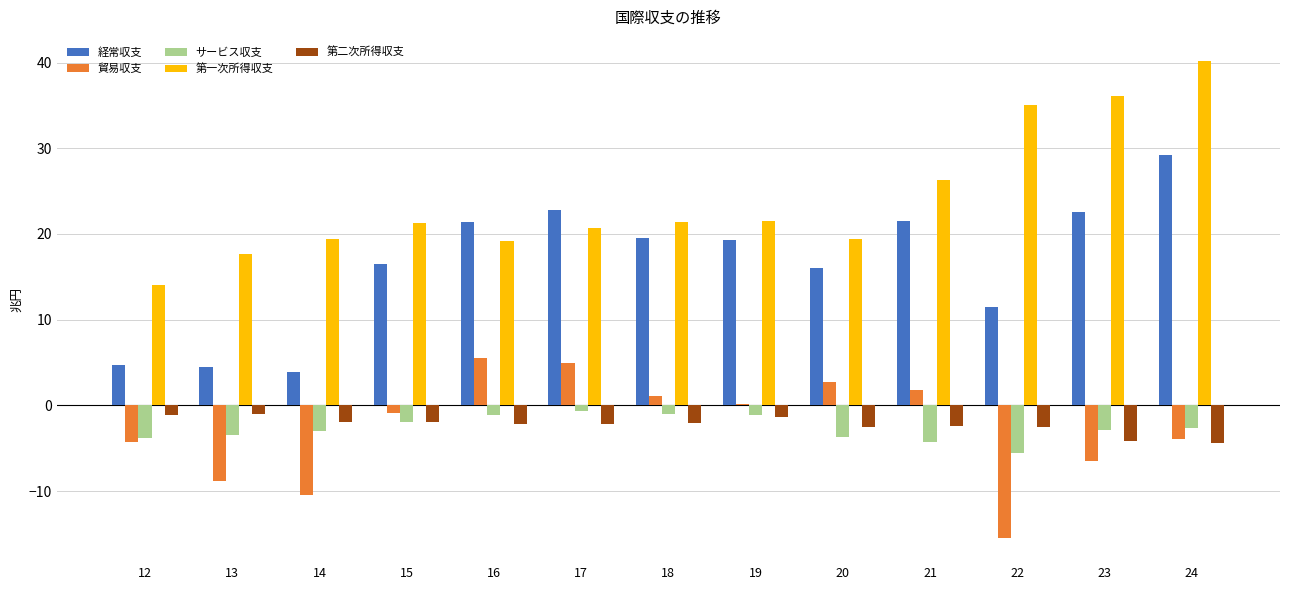

Is the value of サービス収支 at 20 greater than the value of 第一次所得収支 at 15?

No